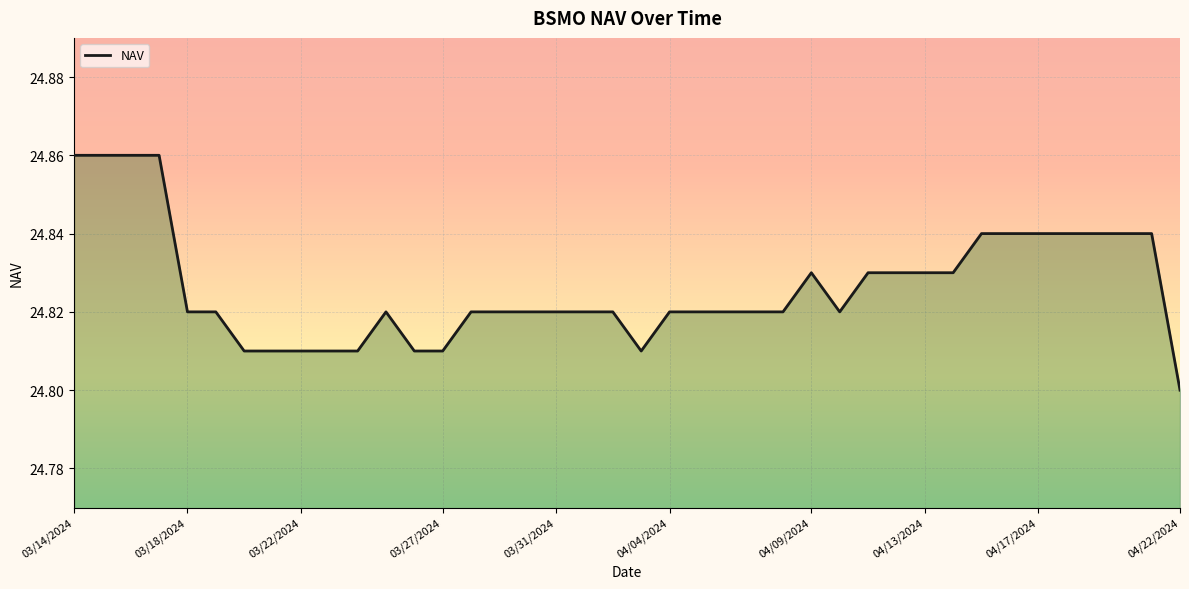

At which category does the data reach its first local valley?

20